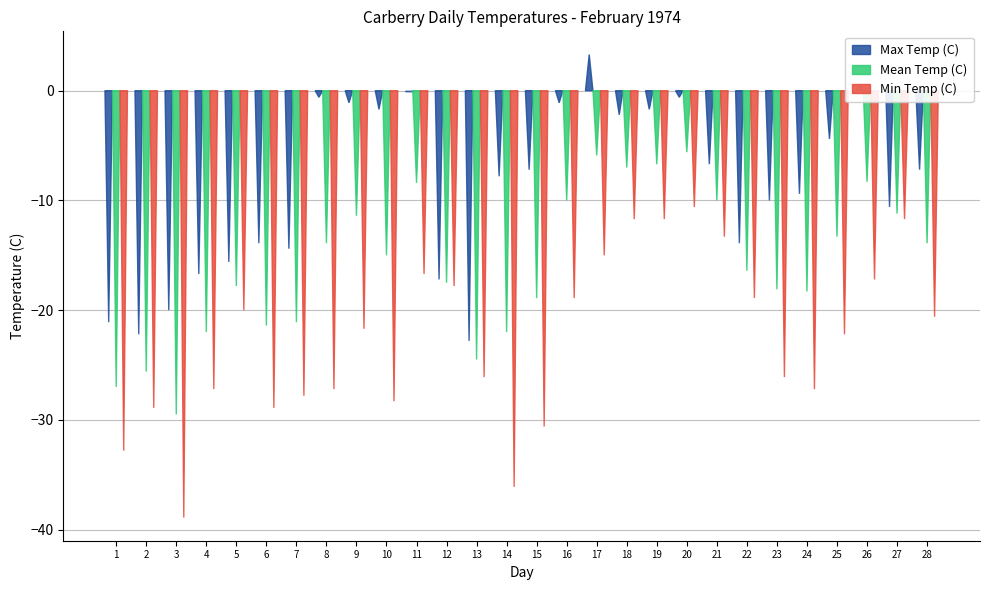

What is the sum of the Mean Temp (C) values at 9 and 7?

-32.5